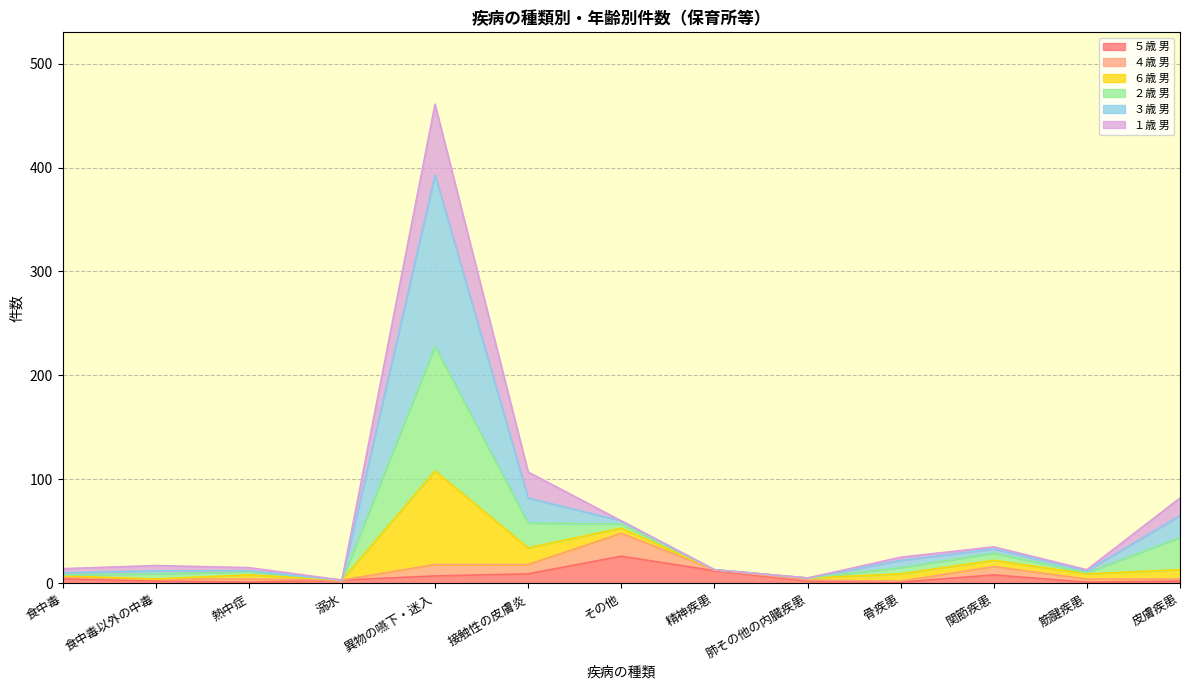

At which label does ５歳 男 reach its peak?

その他